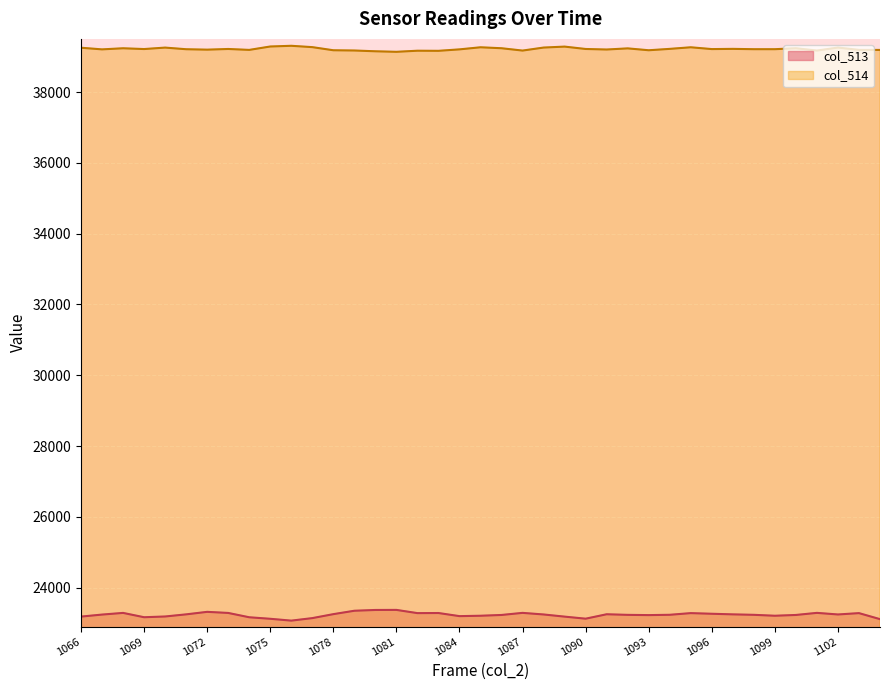

Rank the series by their maximum value, from highest to lowest.

col_514, col_513